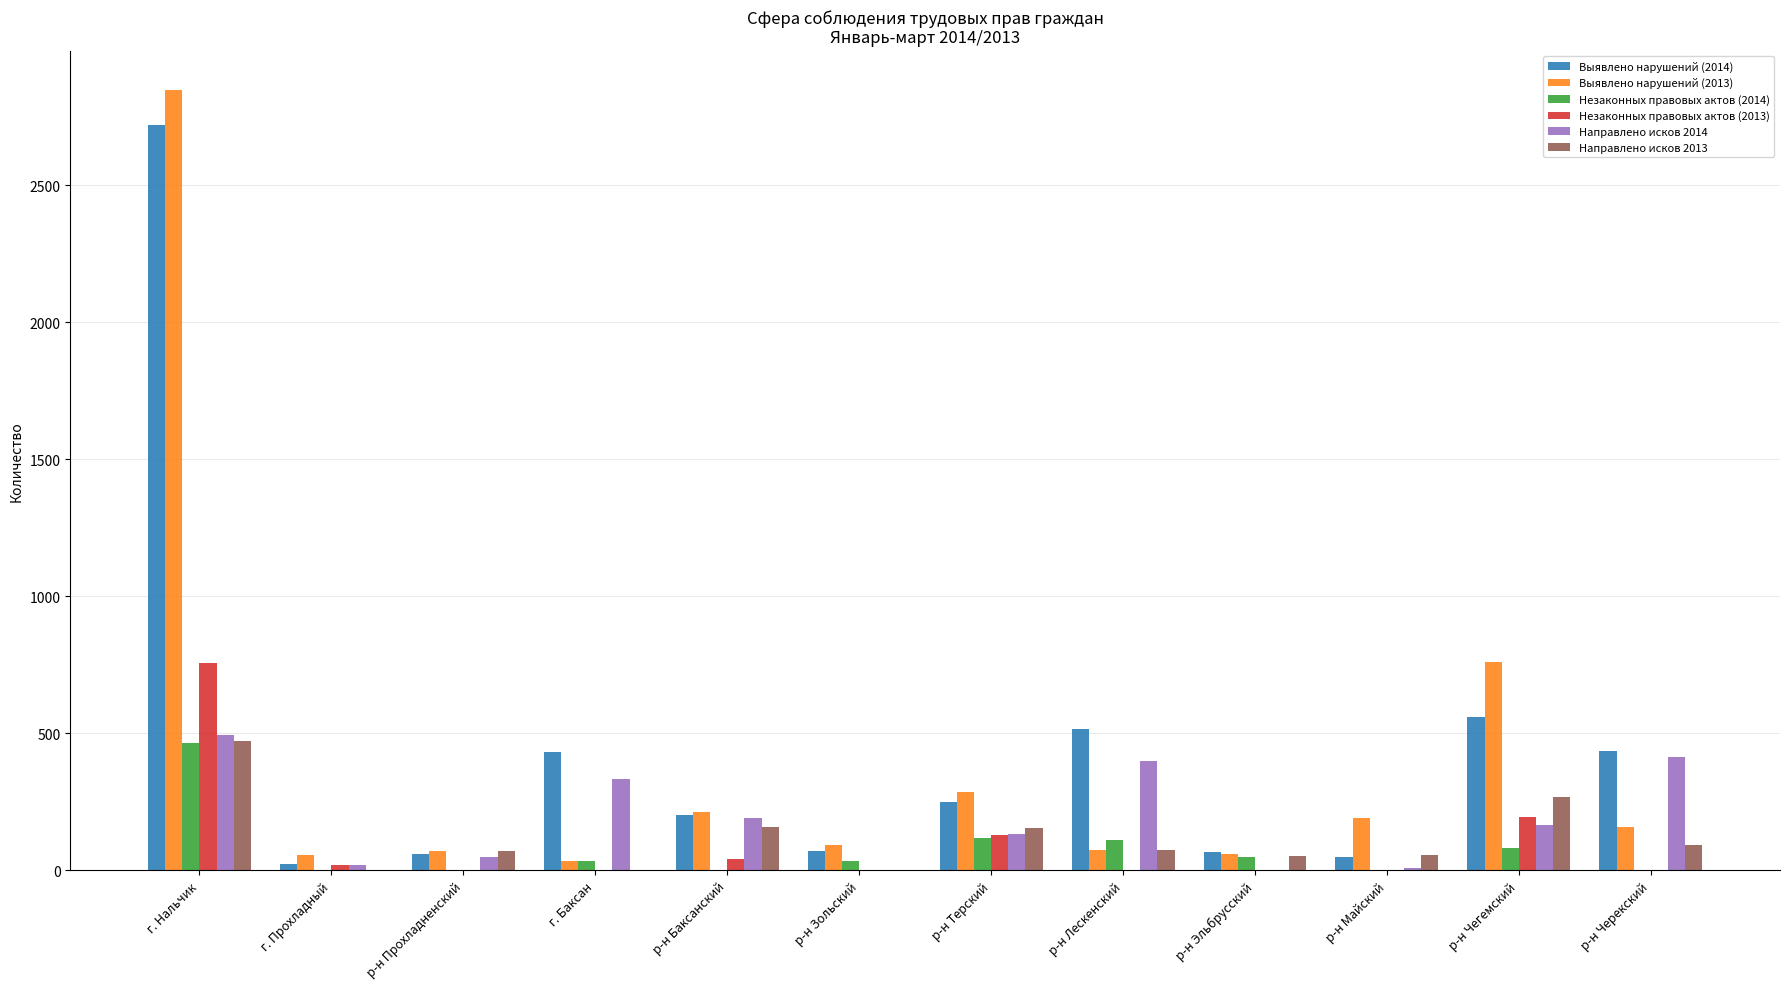

Where does the Выявлено нарушений (2014) series first go above 251?

г. Нальчик